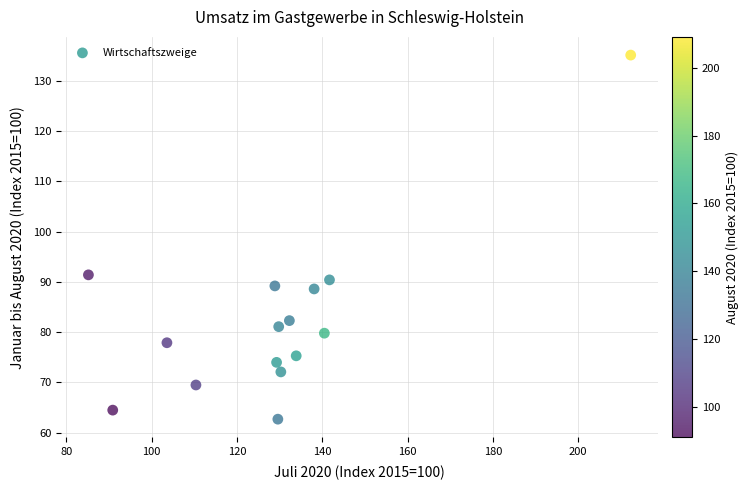

What Y value in the scatter plot is closest to 98?

91.4